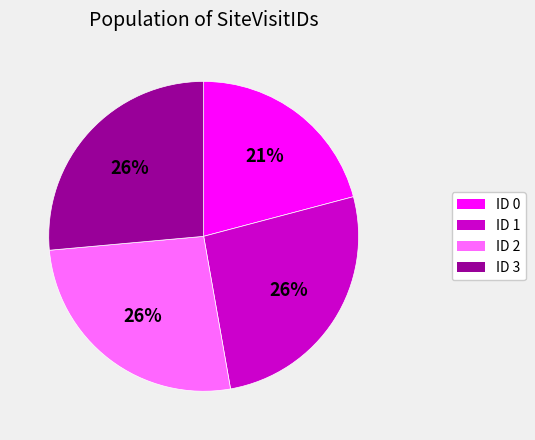

True or false: ID 3 accounts for 41% of the total.

False